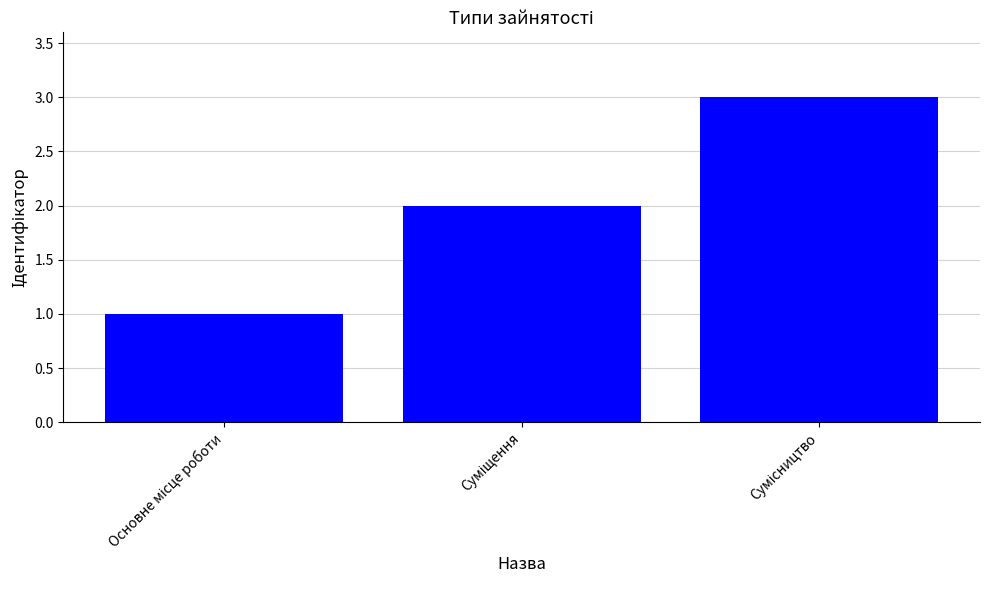

What is the maximum value shown in the chart?

3